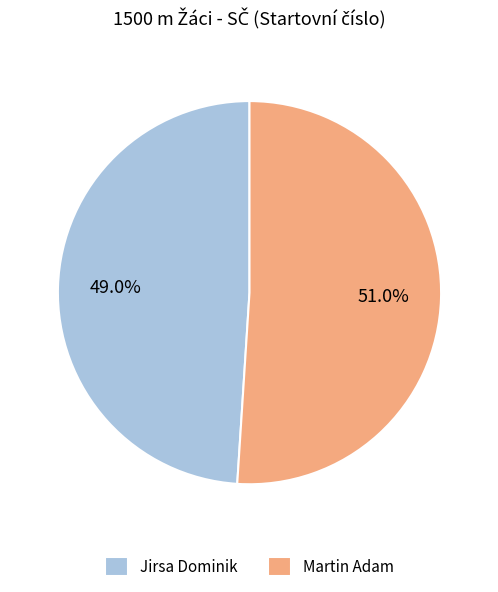

Which has a higher value, Martin Adam or Jirsa Dominik?

Martin Adam